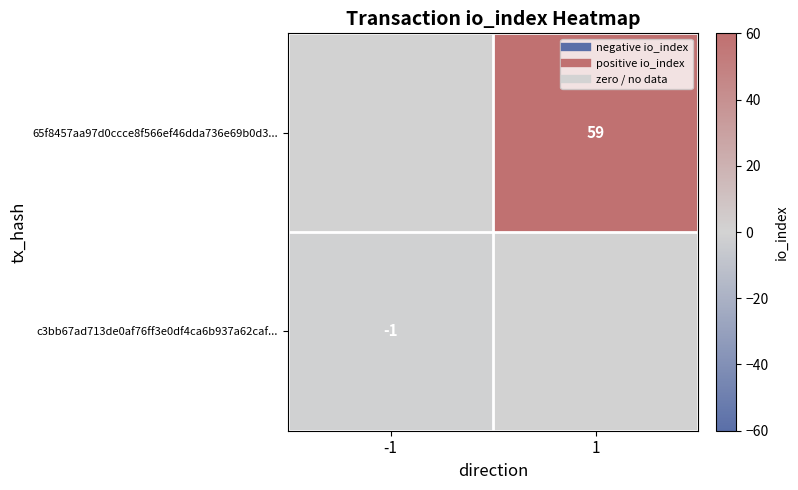

The 65f8457aa97d0ccce8f566ef46dda736e69b0d3... series shows 35 at 1. True or false?

False